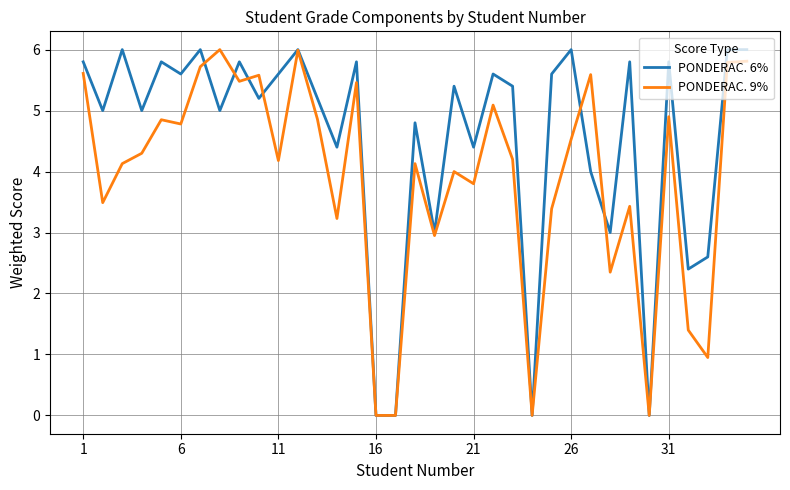

What is the maximum value shown in the chart?

6.0